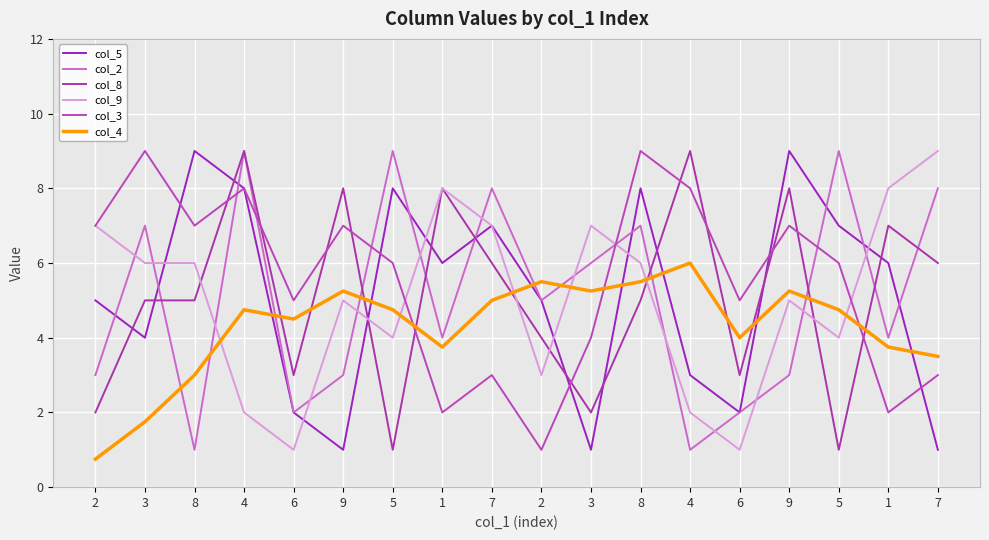

What is the spread (max minus min) of values at 2?

6.2